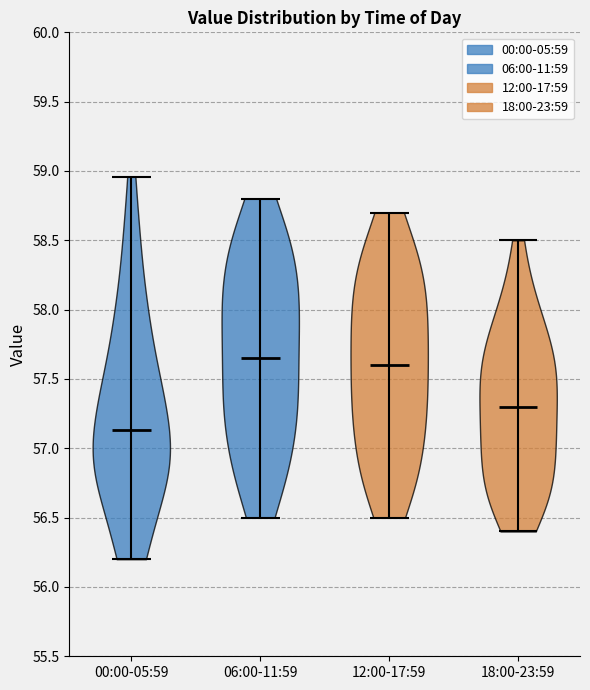

Reading left to right, read every violin against the y-axis: where its median line is, and the lowest and highest points it reaches. The values are not printed on the chart, so give them approximately, as read against the axis.

00:00-05:59: median line 57.15, lowest point 56.20, highest point 58.95
06:00-11:59: median line 57.65, lowest point 56.50, highest point 58.80
12:00-17:59: median line 57.60, lowest point 56.50, highest point 58.70
18:00-23:59: median line 57.30, lowest point 56.40, highest point 58.50